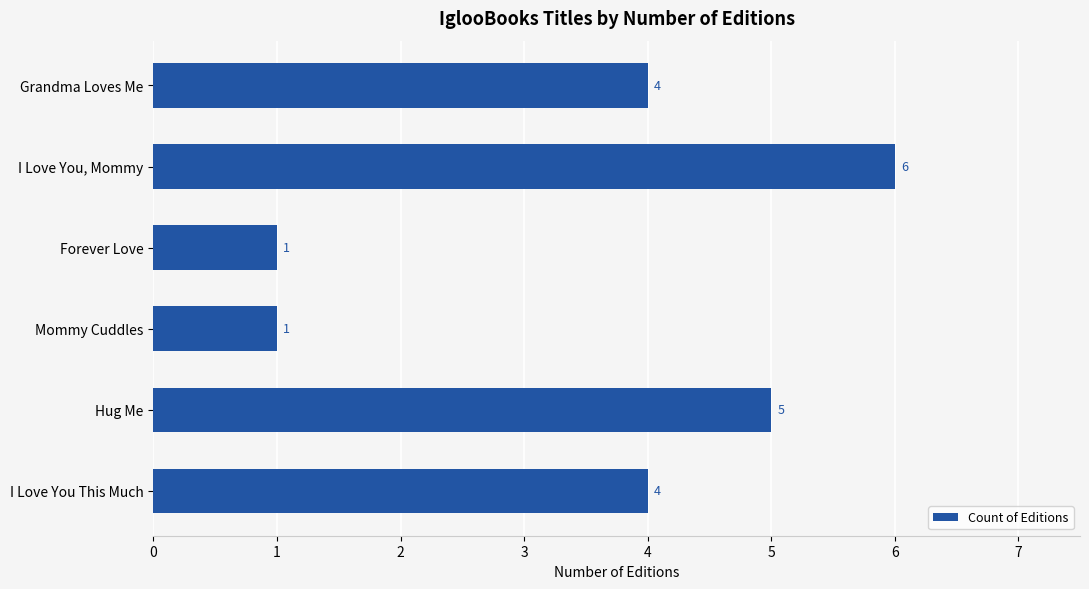

What is the average value?

4